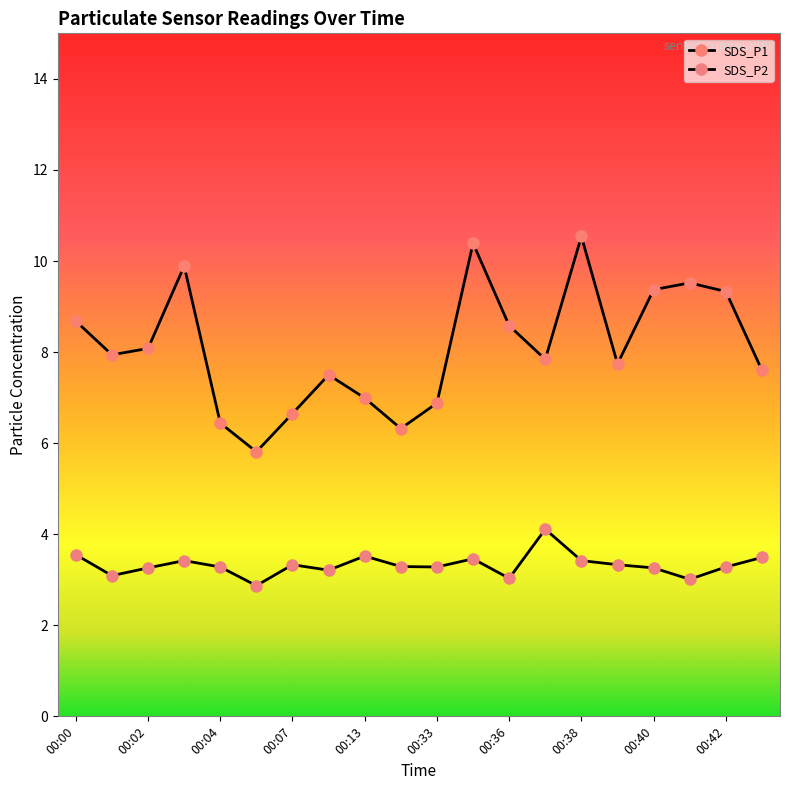

How many lines are shown in the chart?

2